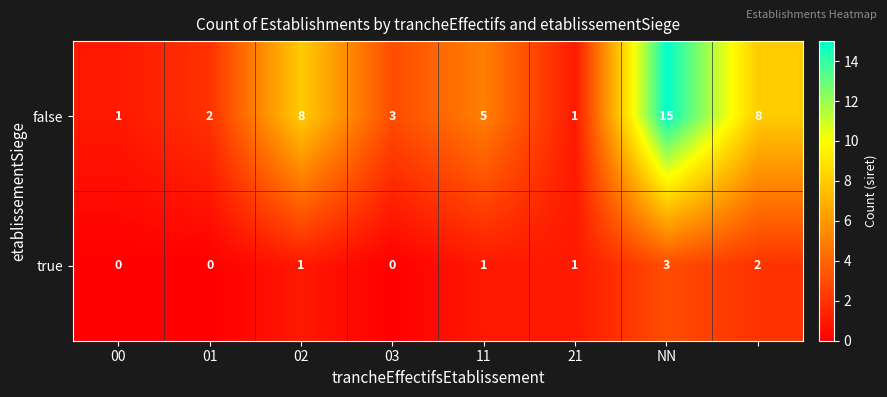

How many values in the true series are below 1?

3